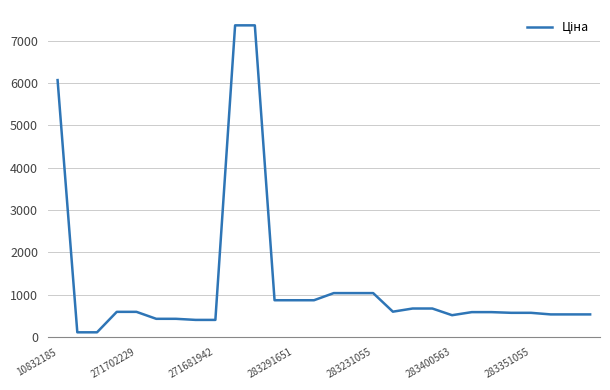

What is the greatest value displayed?

7360.2